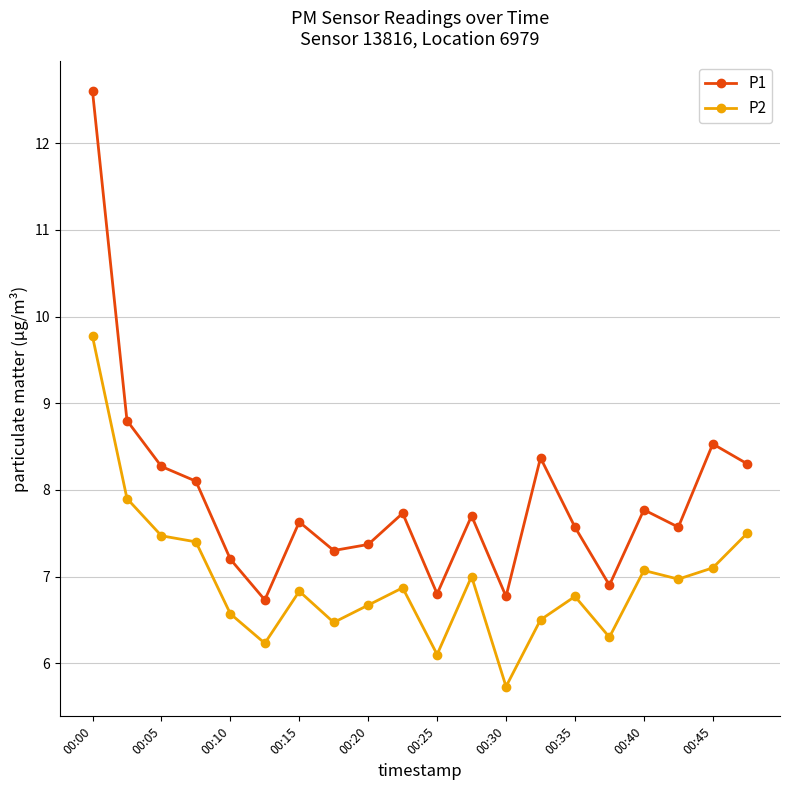

True or false: P1 and P2 cross at least once.

False